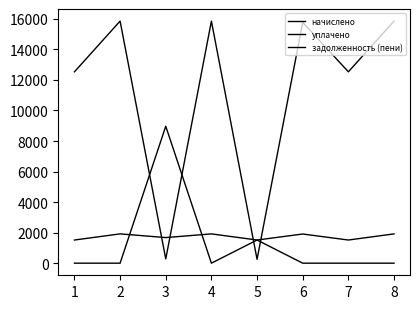

What is the total value across all series at 1?

14048.1